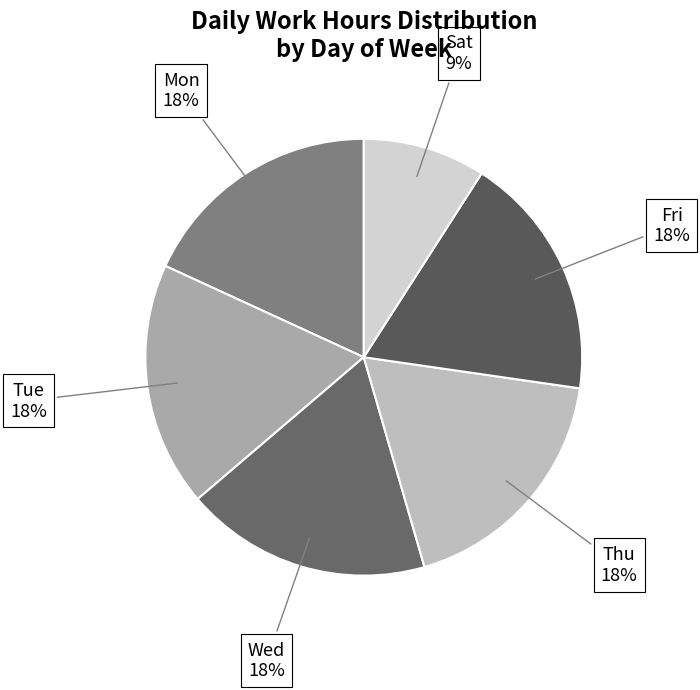

Count the number of slices in the pie.

6